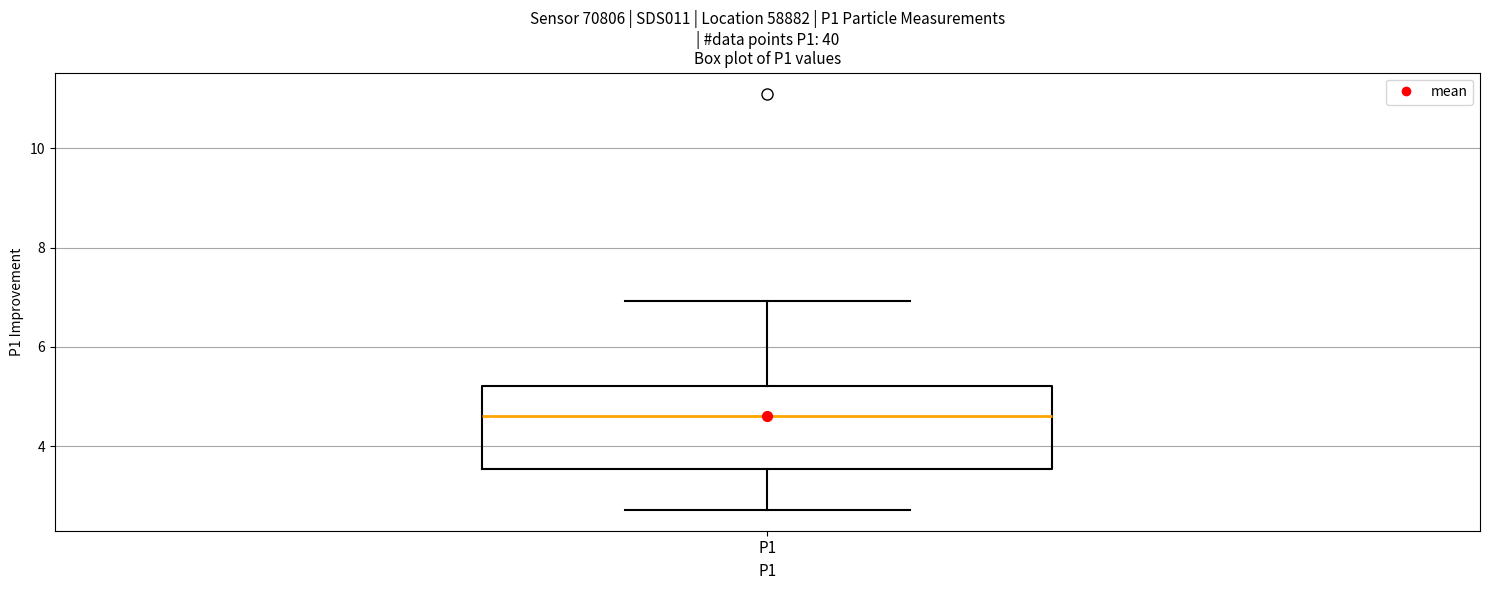

Read this box plot against the y-axis: the position of the median line, the range covered by the box, and the ends of both whiskers. The values are not printed on the chart, so give them approximately, as read against the axis.

median 4.6, box 3.6 to 5.2, whiskers 2.8 to 7.0